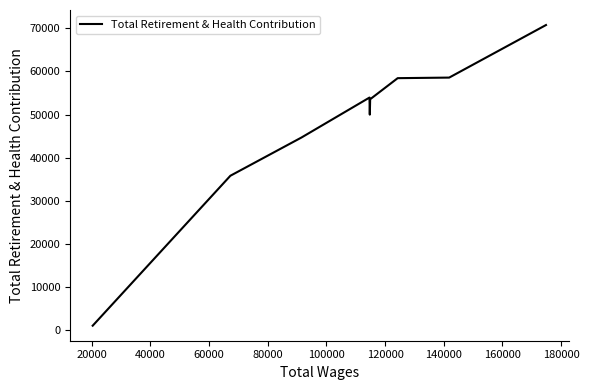

True or false: the data shows 78696 at 120000.

False